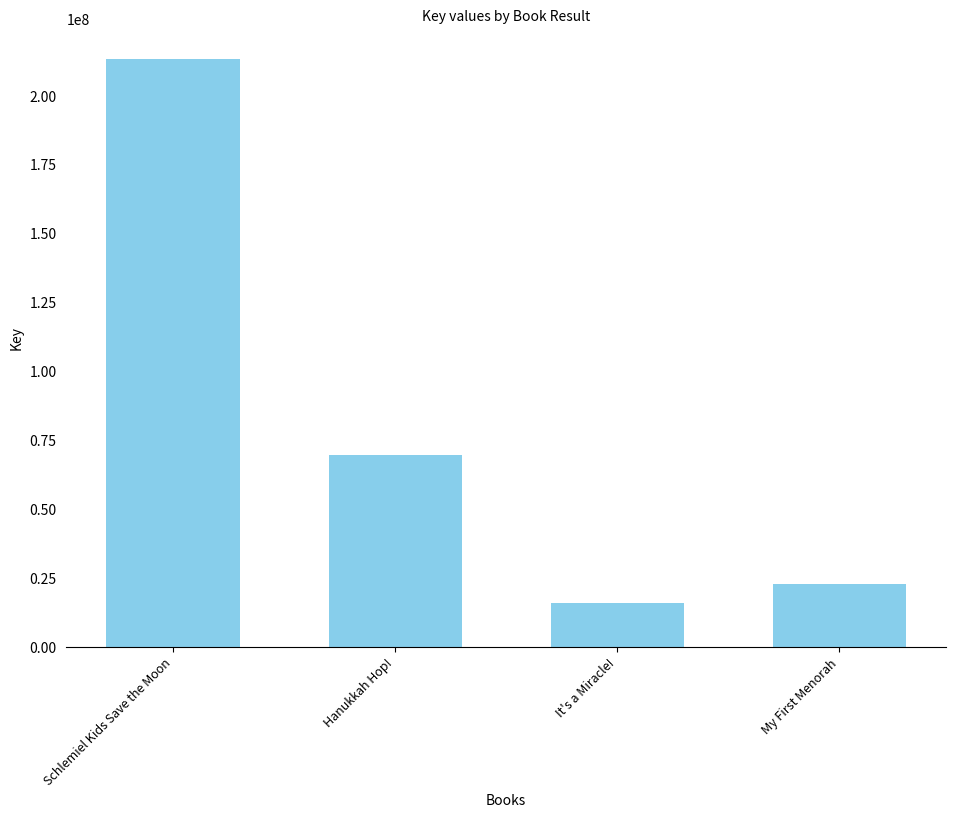

What is the difference between the values at Schlemiel Kids Save the Moon and Hanukkah Hop!?

143935134